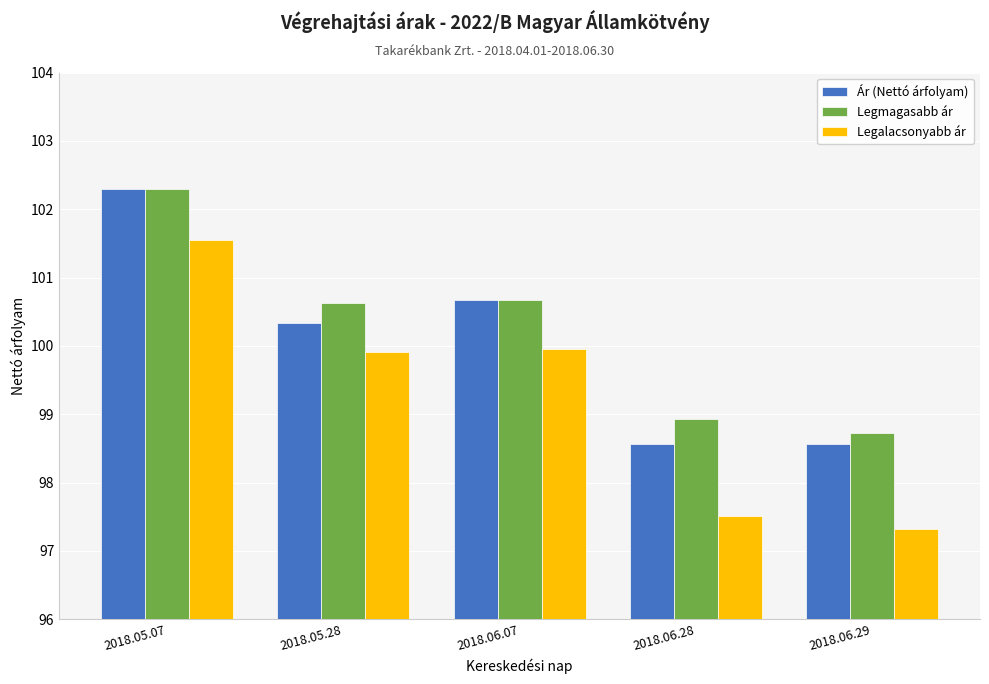

What is the highest value of the Legalacsonyabb ár series?

101.5